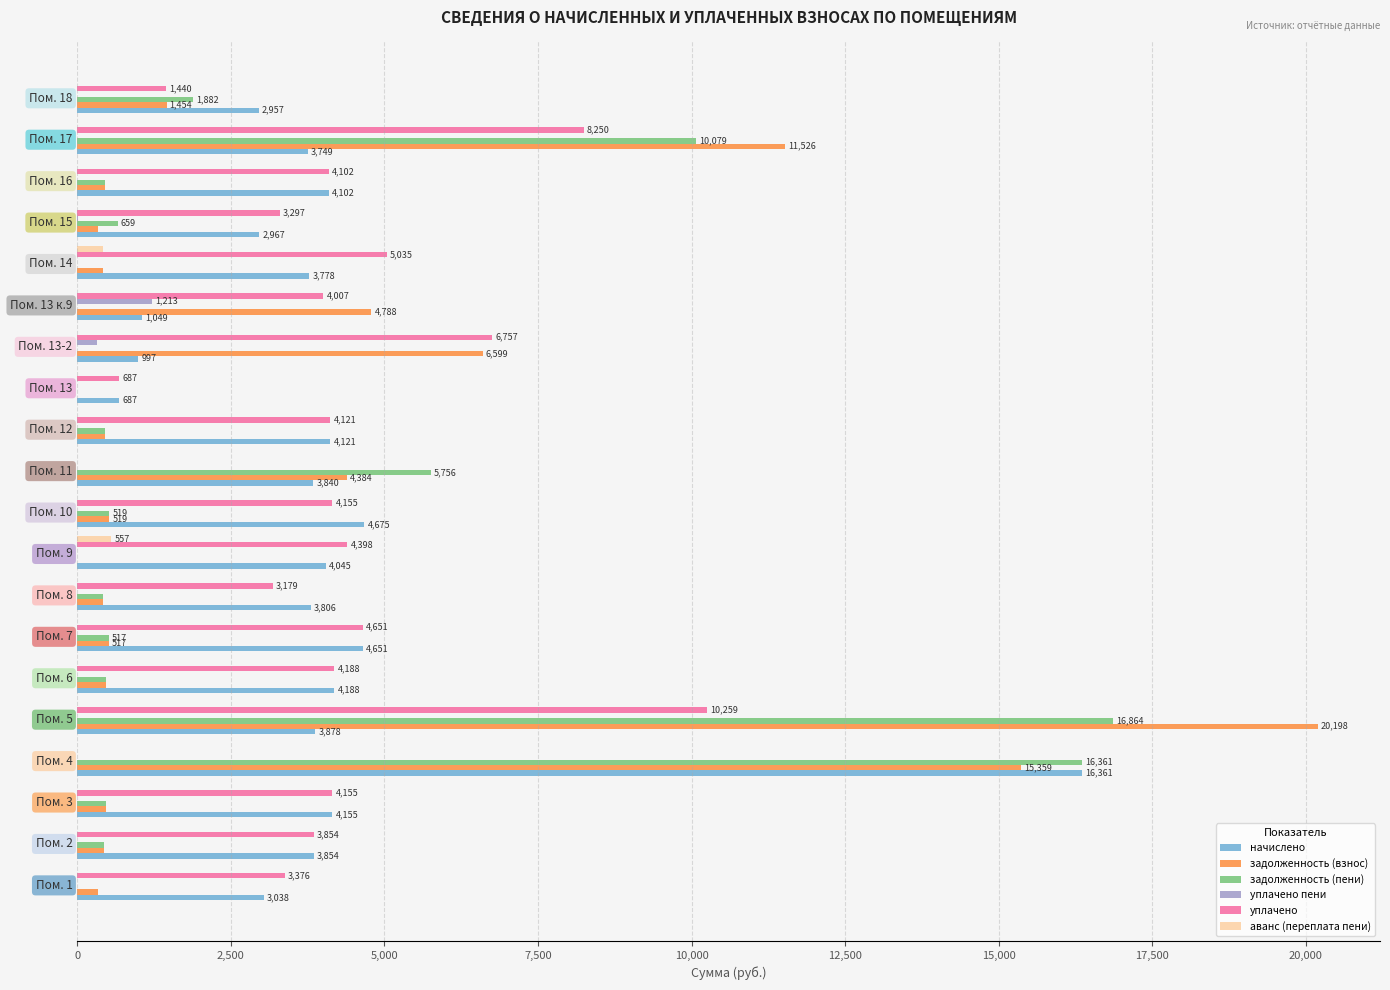

What is the greatest value displayed?

20198.2